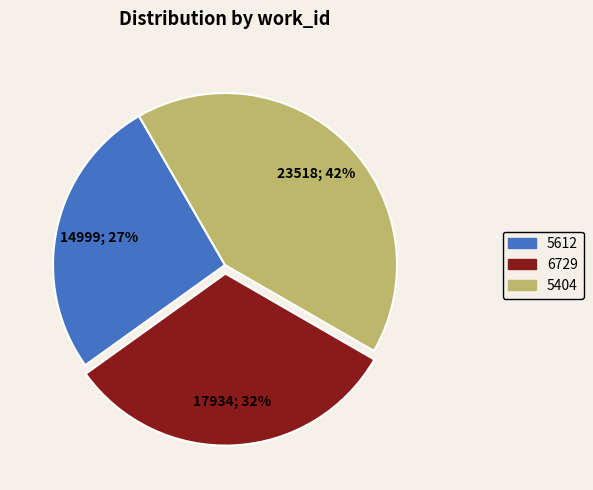

Is 5404 the majority of the pie?

No